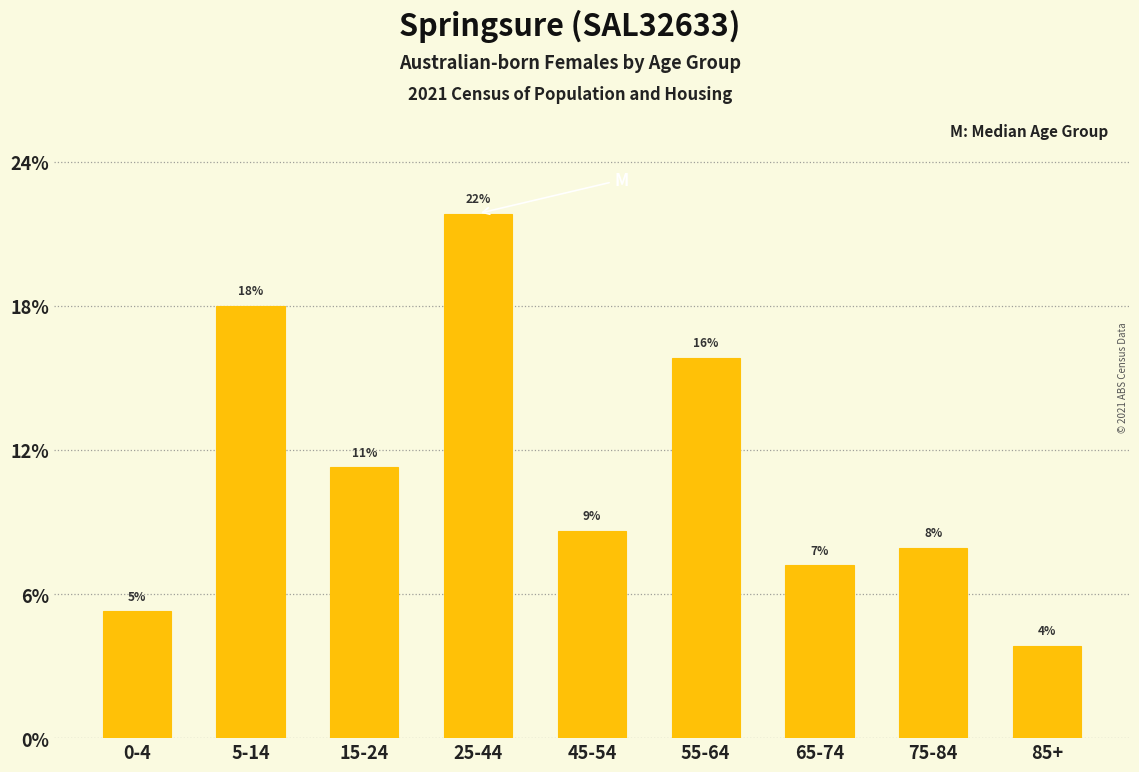

Are the bars horizontal?

No